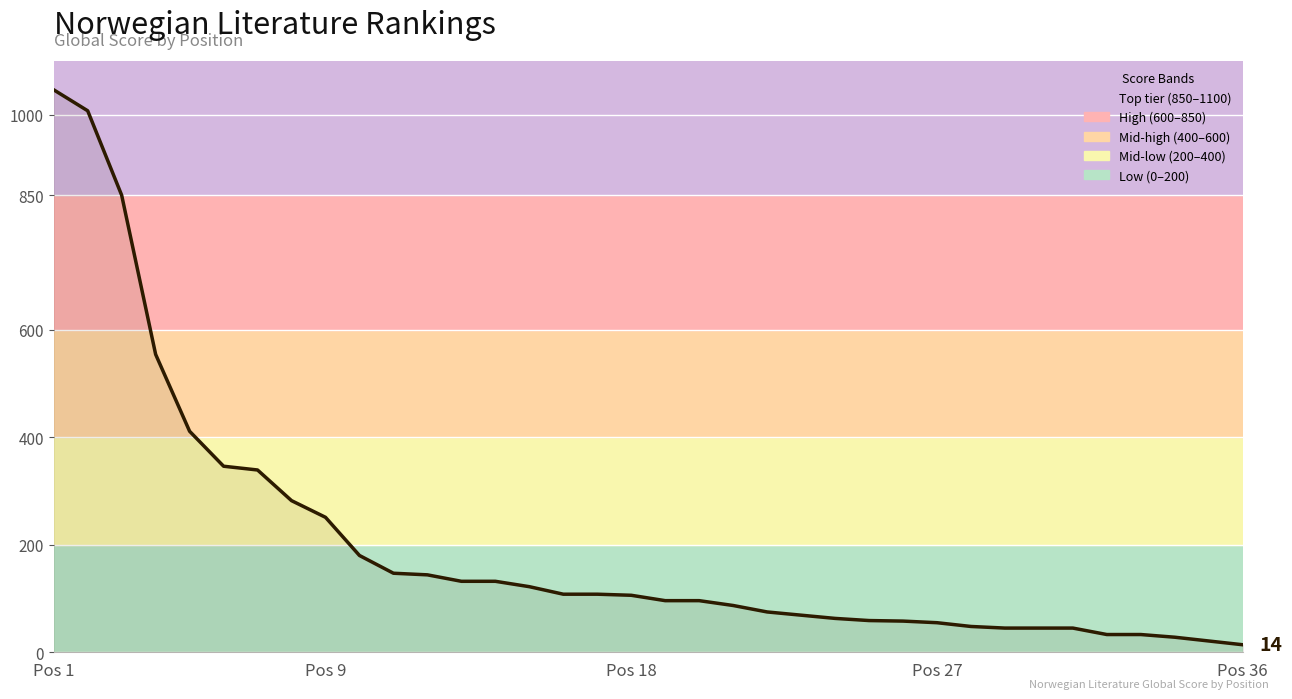

What is the maximum value shown in the chart?

1046